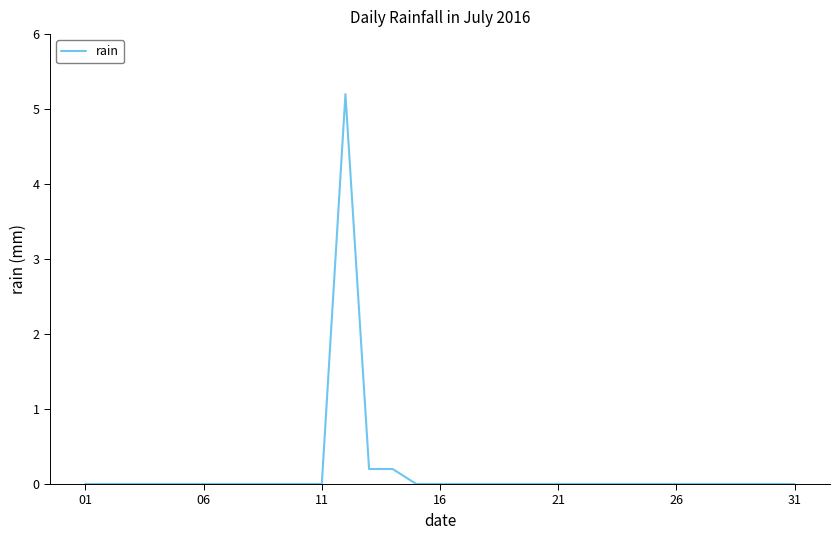

What is the maximum value shown in the chart?

5.2